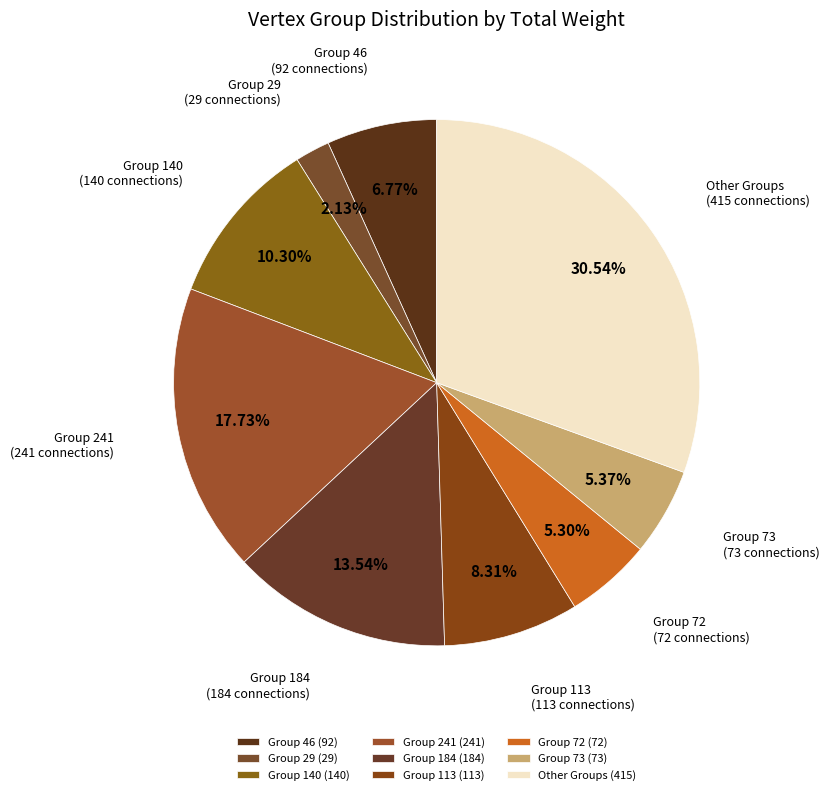

Count the number of slices in the pie.

9